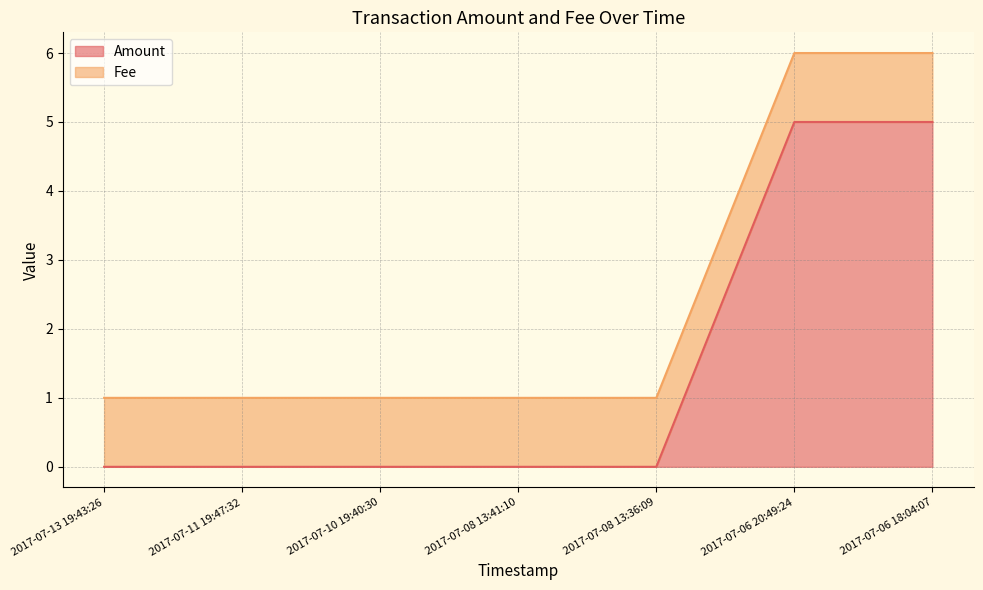

Reading right to left, what are all the values shown in this chart?

2017-07-06 18:04:07=5	2017-07-06 20:49:24=5	2017-07-08 13:36:09=0	2017-07-08 13:41:10=0	2017-07-10 19:40:30=0	2017-07-11 19:47:32=0	2017-07-13 19:43:26=0